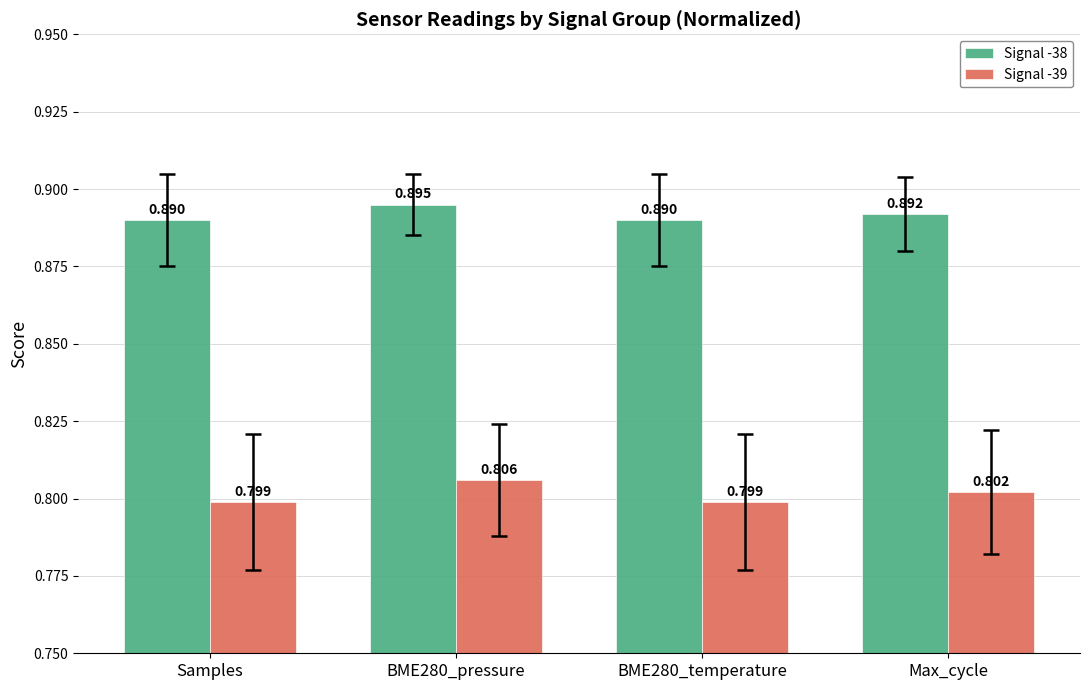

Is the value of Signal -38 at BME280_temperature greater than the value of Signal -39 at BME280_temperature?

Yes